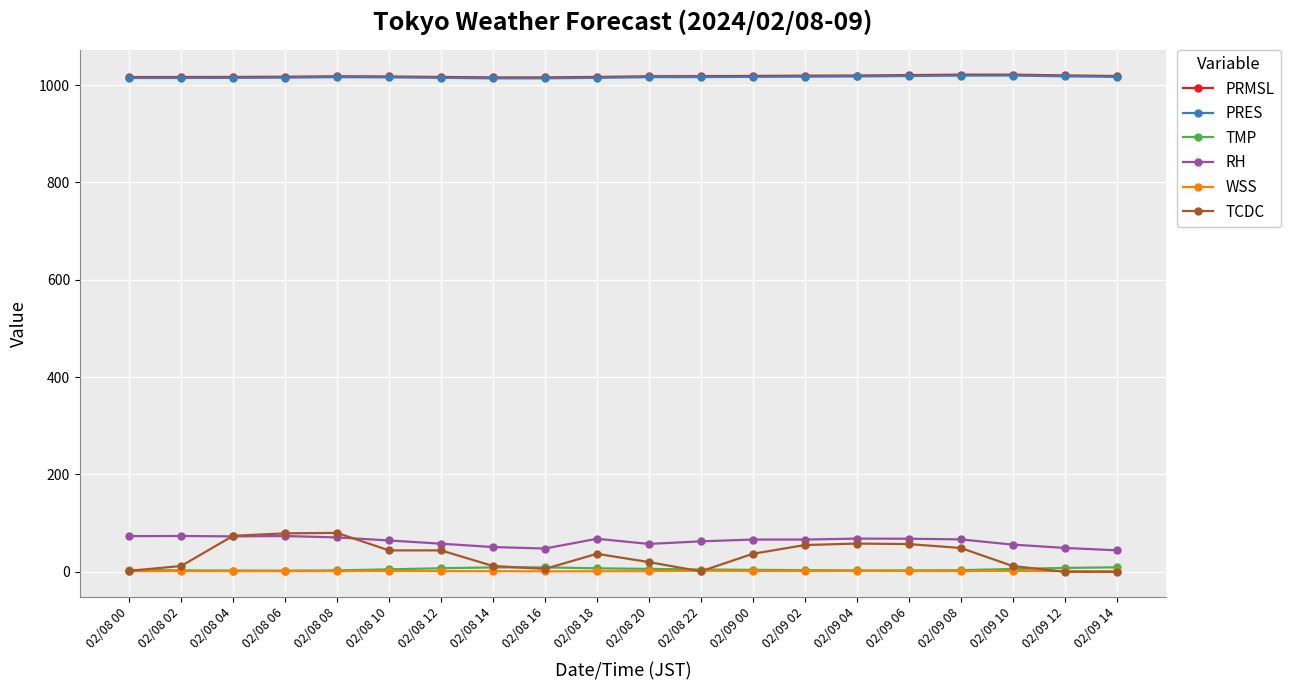

At how many categories does at least one series exceed 420?

20